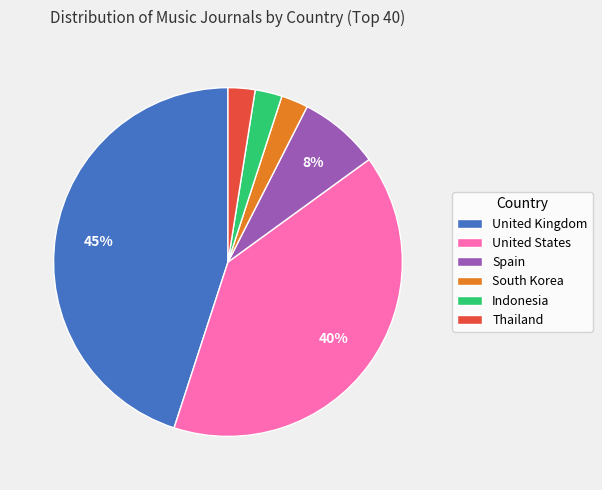

The United States slice represents 27% of the pie. True or false?

False